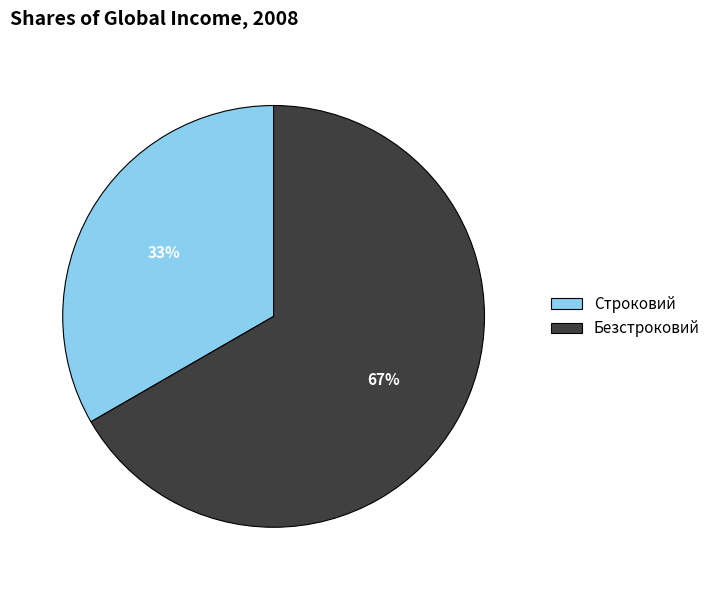

What is the majority slice?

Безстроковий